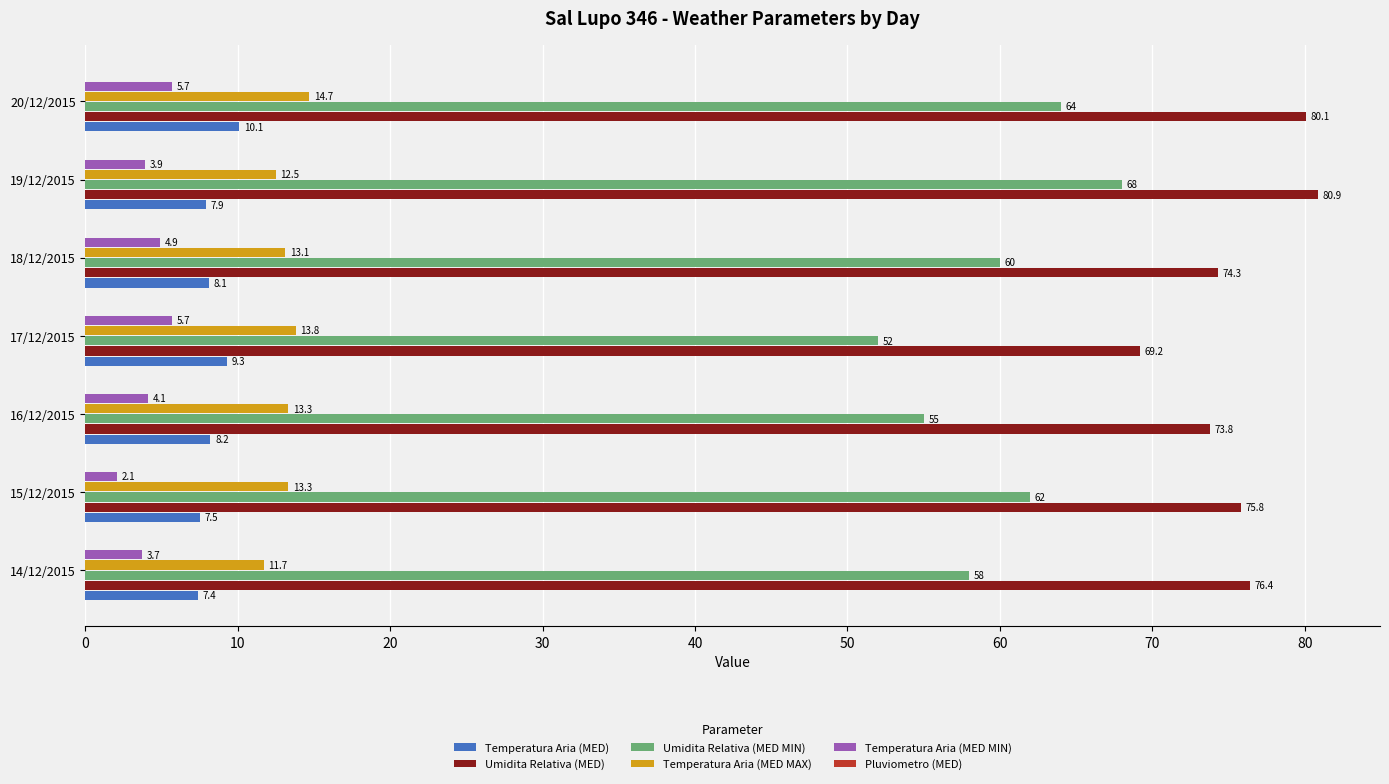

What value does the Temperatura Aria (MED MAX) series have at 19/12/2015?

12.5